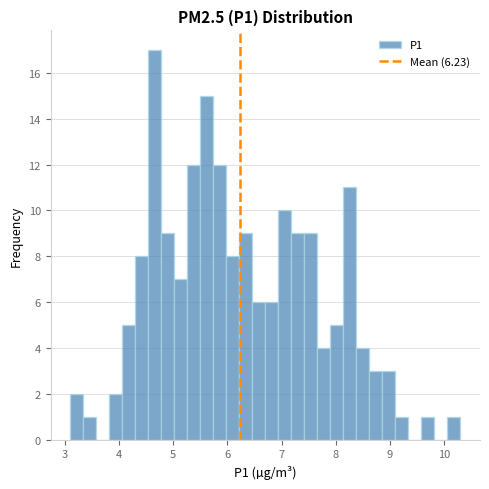

Read against the x-axis, roughly where is the centre of the tallest bar?

4.7